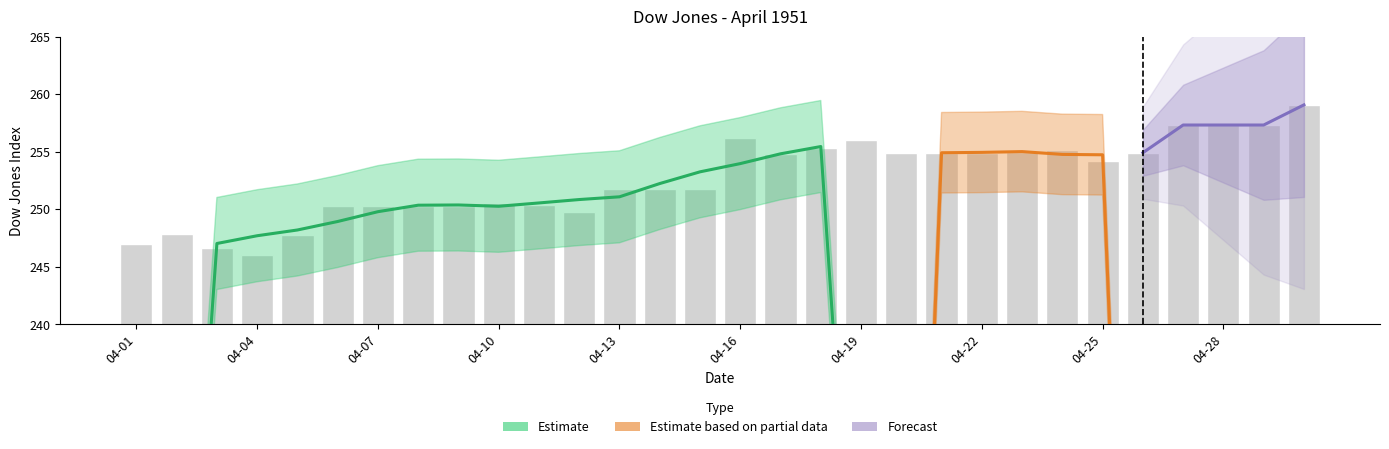

Count the number of values greater than 254.

15